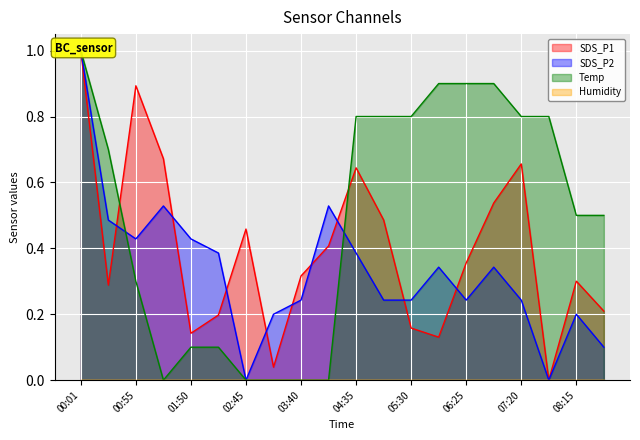

At which category does Temp reach its first local valley?

01:22